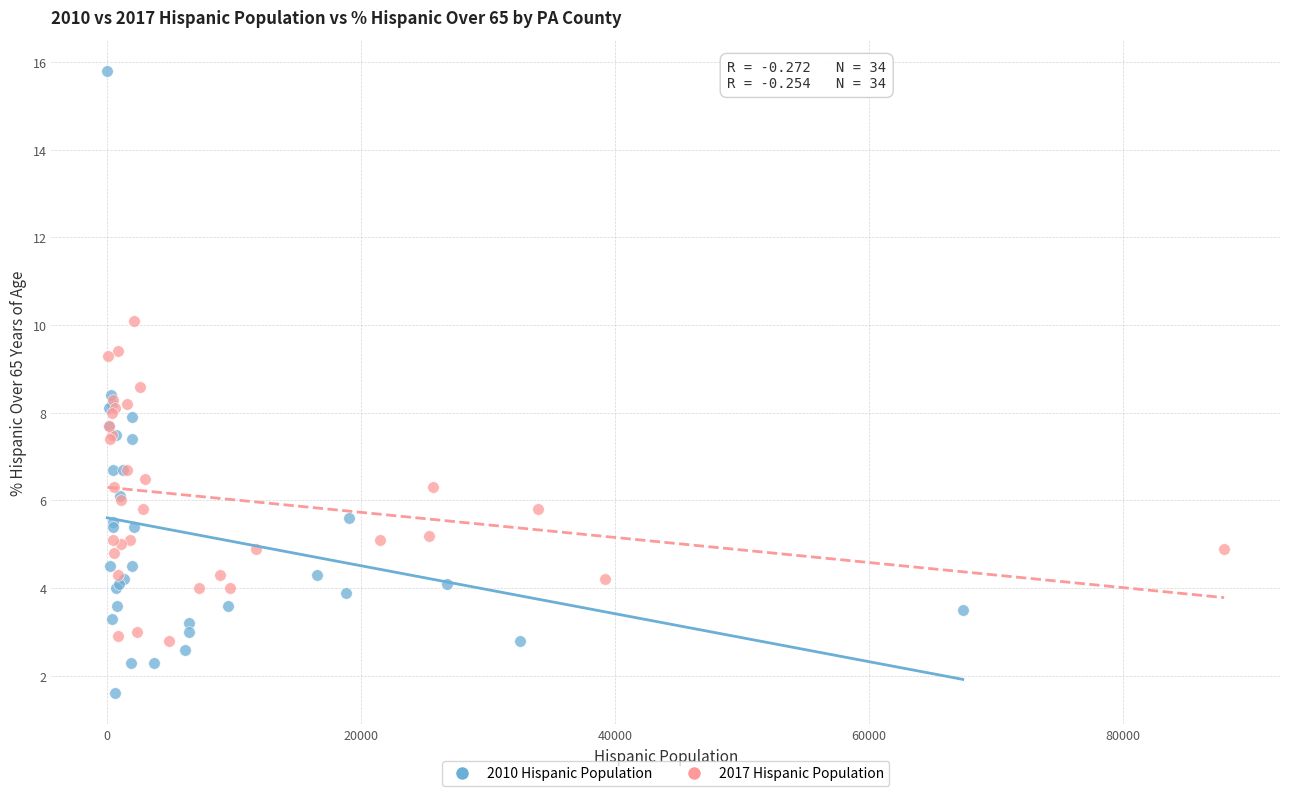

Which series has the widest spread of Y values?

2010 Hispanic Population